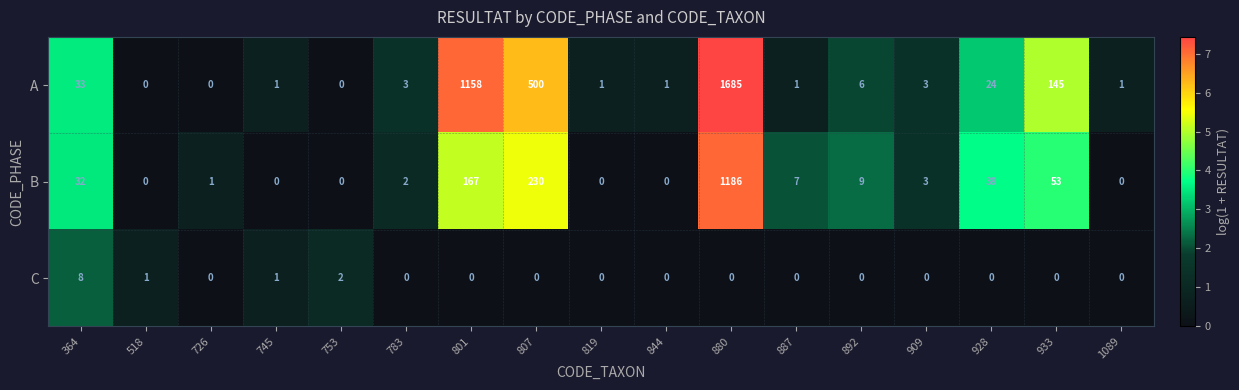

What is the difference between the highest and lowest values at 887?

7